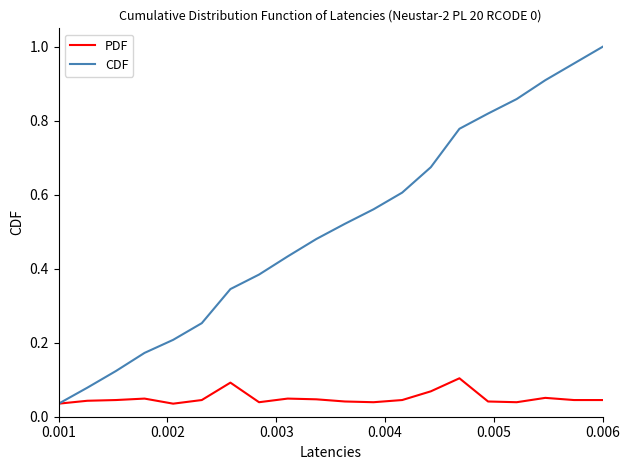

How many distinct data groups are displayed?

2